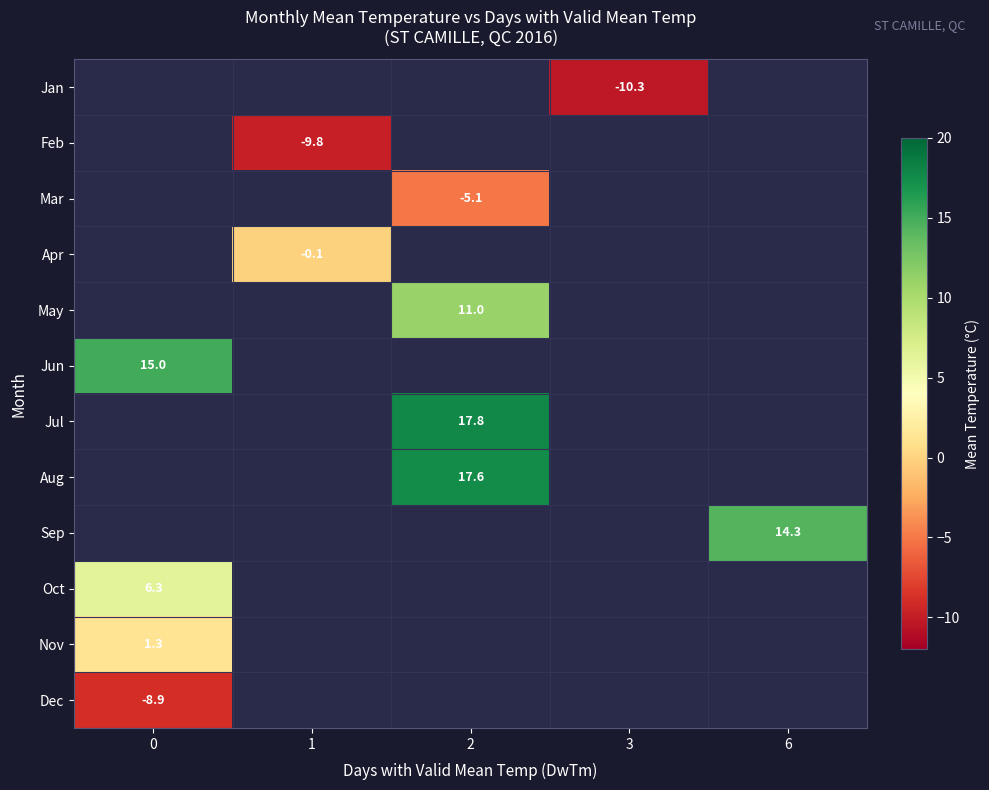

How many values in the row_6 series exceed 17?

1